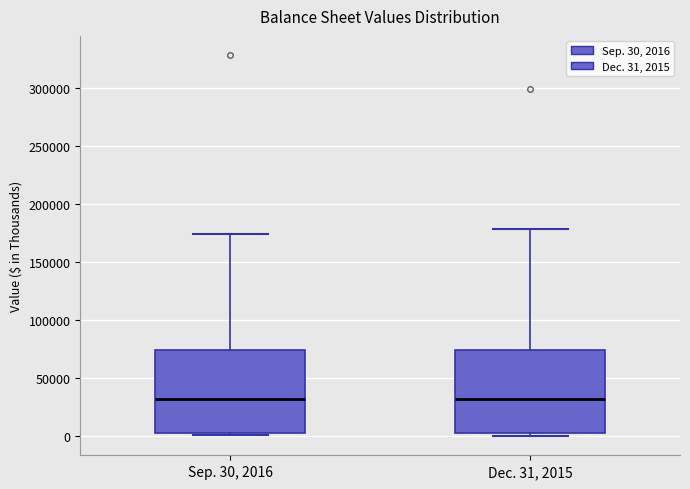

Where does the upper whisker of the box for Dec. 31, 2015 end on the y-axis? The values are not printed on the chart, so give them approximately, as read against the axis.

180000